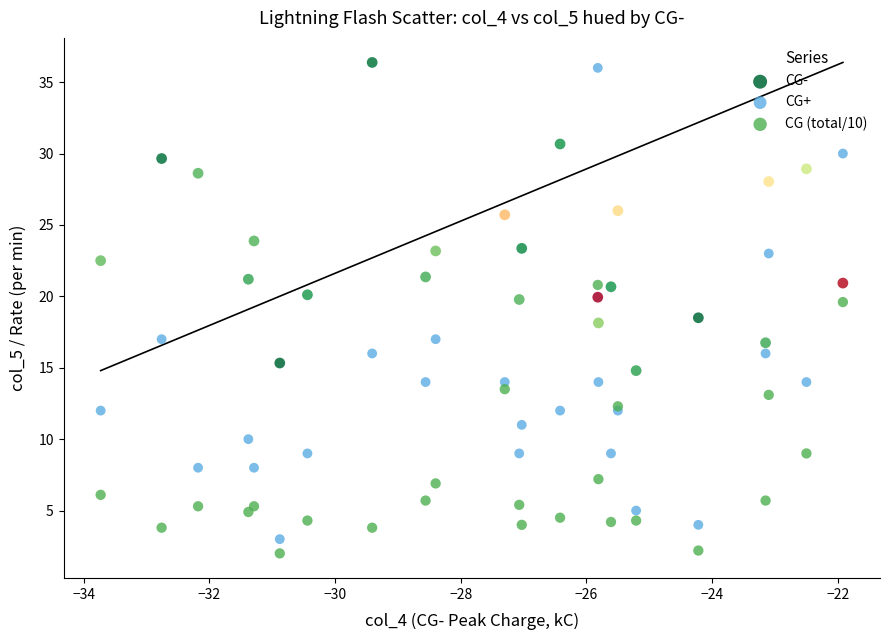

Which series has the widest spread of Y values?

CG+